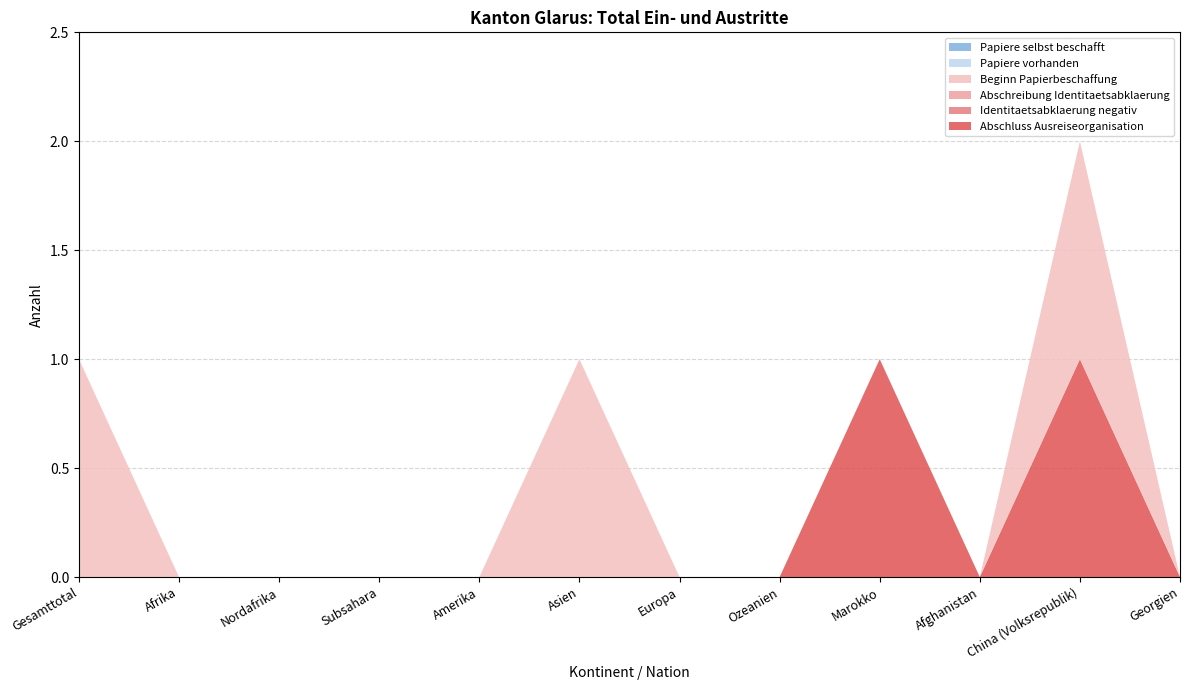

Reading left to right, list all the values displayed in this chart.

Abschluss Ausreiseorganisation: Gesamttotal=0	Afrika=0	Nordafrika=0	Subsahara=0	Amerika=0	Asien=0	Europa=0	Ozeanien=0	Marokko=1	Afghanistan=0	China (Volksrepublik)=1	Georgien=0
Identitaetsabklaerung negativ: Gesamttotal=0	Afrika=0	Nordafrika=0	Subsahara=0	Amerika=0	Asien=0	Europa=0	Ozeanien=0	Marokko=0	Afghanistan=0	China (Volksrepublik)=0	Georgien=0
Abschreibung Identitaetsabklaerung: Gesamttotal=0	Afrika=0	Nordafrika=0	Subsahara=0	Amerika=0	Asien=0	Europa=0	Ozeanien=0	Marokko=0	Afghanistan=0	China (Volksrepublik)=0	Georgien=0
Beginn Papierbeschaffung: Gesamttotal=1	Afrika=0	Nordafrika=0	Subsahara=0	Amerika=0	Asien=1	Europa=0	Ozeanien=0	Marokko=0	Afghanistan=0	China (Volksrepublik)=1	Georgien=0
Papiere vorhanden: Gesamttotal=0	Afrika=0	Nordafrika=0	Subsahara=0	Amerika=0	Asien=0	Europa=0	Ozeanien=0	Marokko=0	Afghanistan=0	China (Volksrepublik)=0	Georgien=0
Papiere selbst beschafft: Gesamttotal=0	Afrika=0	Nordafrika=0	Subsahara=0	Amerika=0	Asien=0	Europa=0	Ozeanien=0	Marokko=0	Afghanistan=0	China (Volksrepublik)=0	Georgien=0